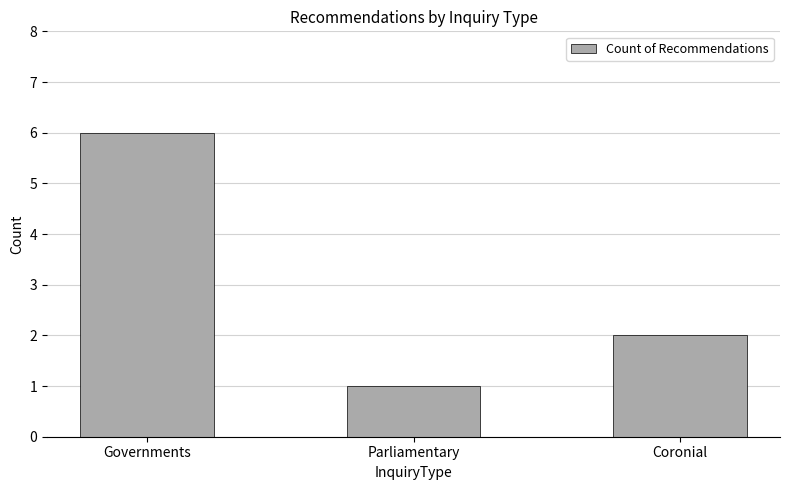

What is the sum of the values at Coronial and Governments?

8